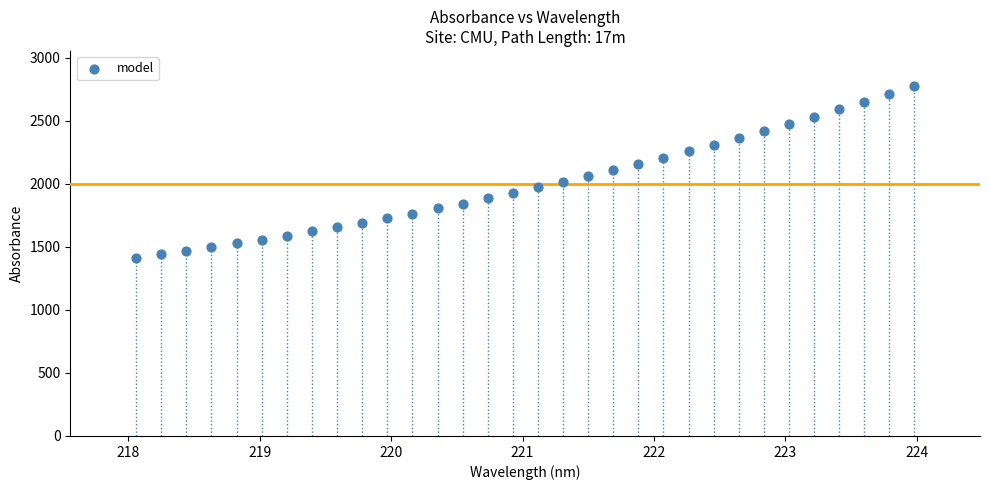

What is the range of X values (max minus min)?

5.9